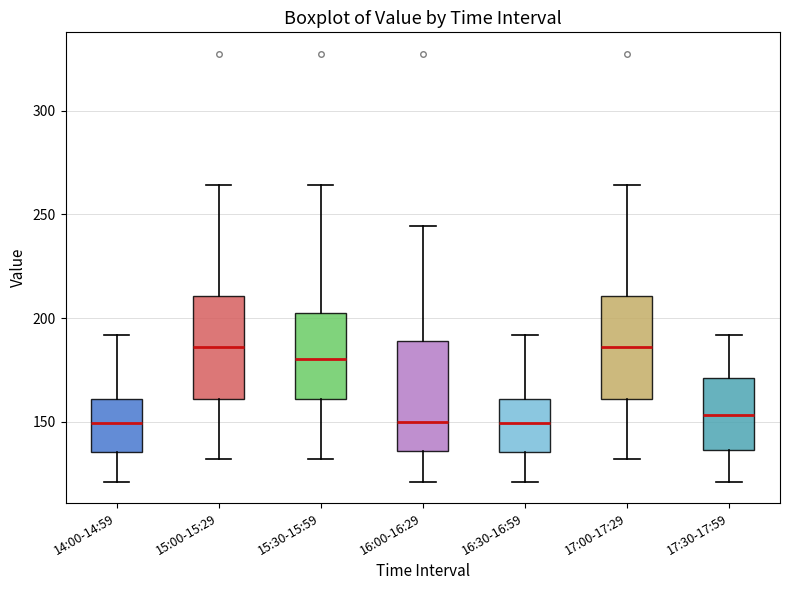

Where is the lower edge of the box for 15:00-15:29 on the y-axis? The values are not printed on the chart, so give them approximately, as read against the axis.

160